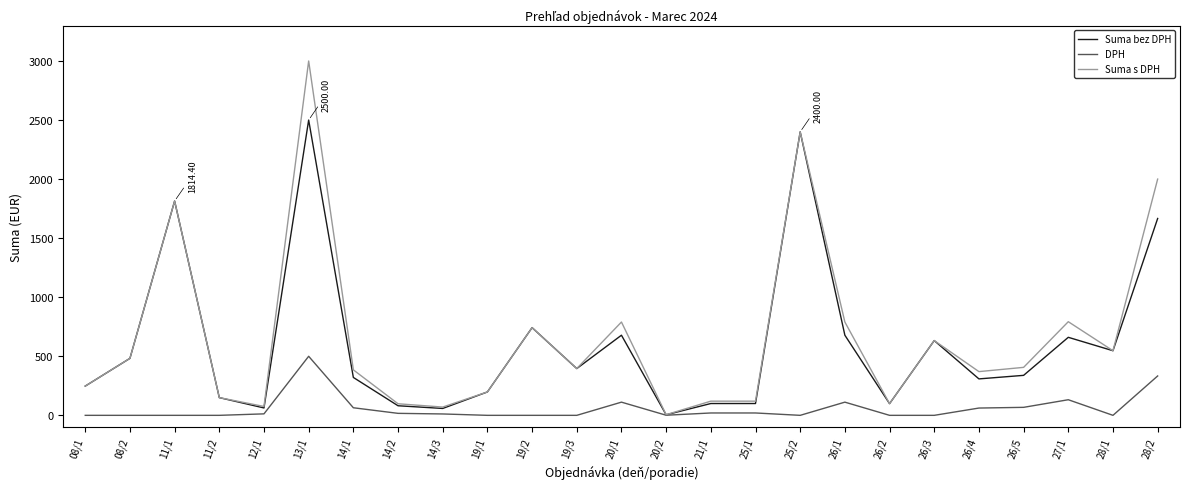

Rank the series by their maximum value, from lowest to highest.

DPH, Suma bez DPH, Suma s DPH